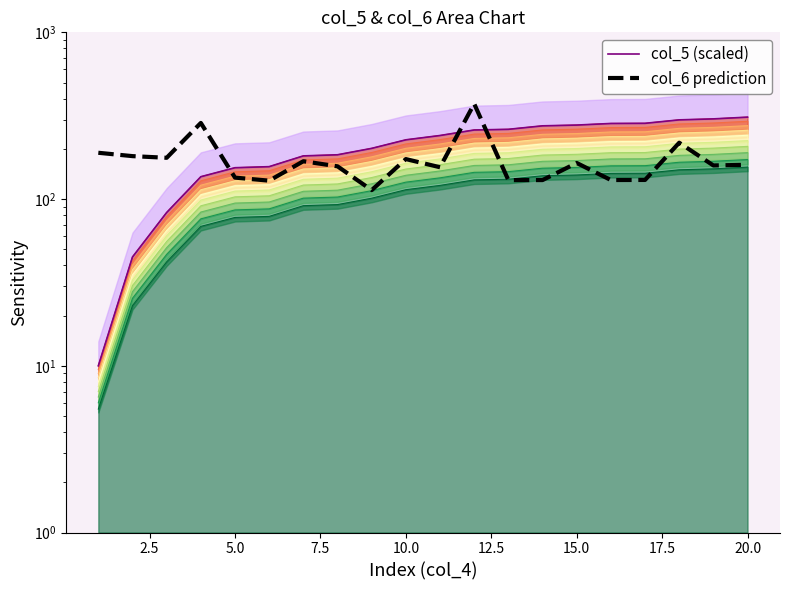

Which series has the largest total across all categories?

col_5